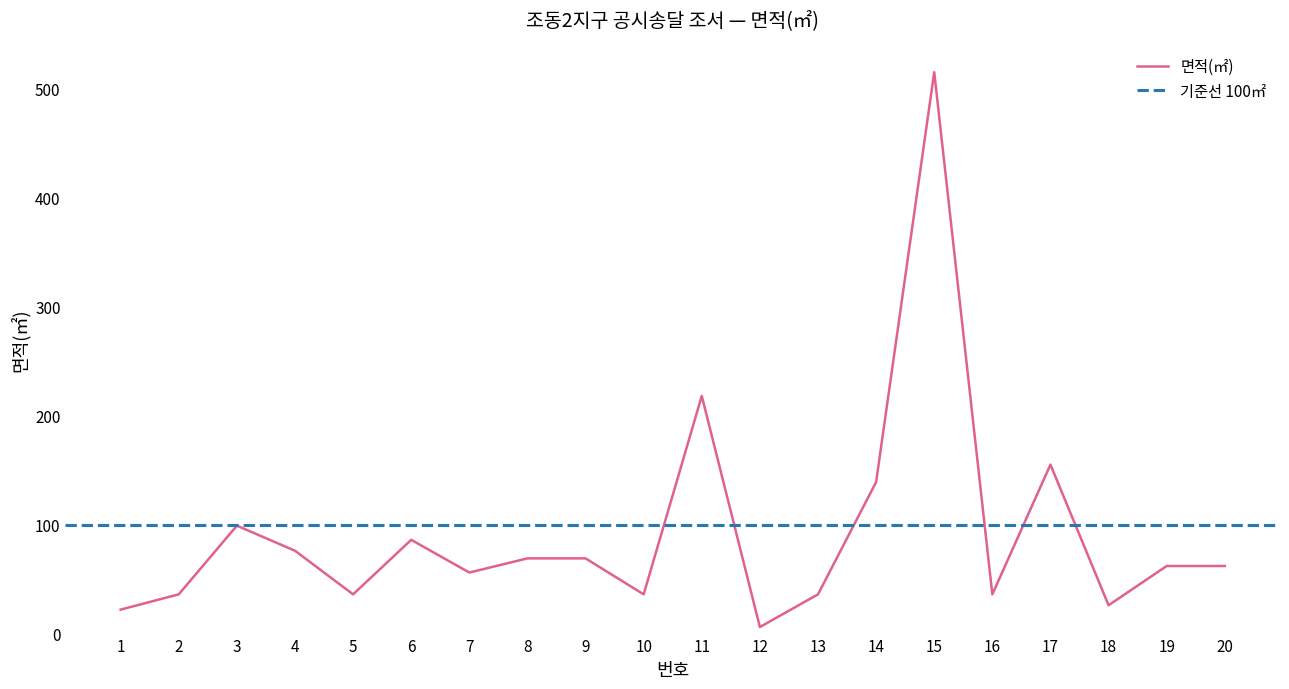

List the labels in order of value, largest first.

15, 11, 17, 14, 3, 6, 4, 8, 9, 19, 20, 7, 2, 5, 10, 13, 16, 18, 1, 12